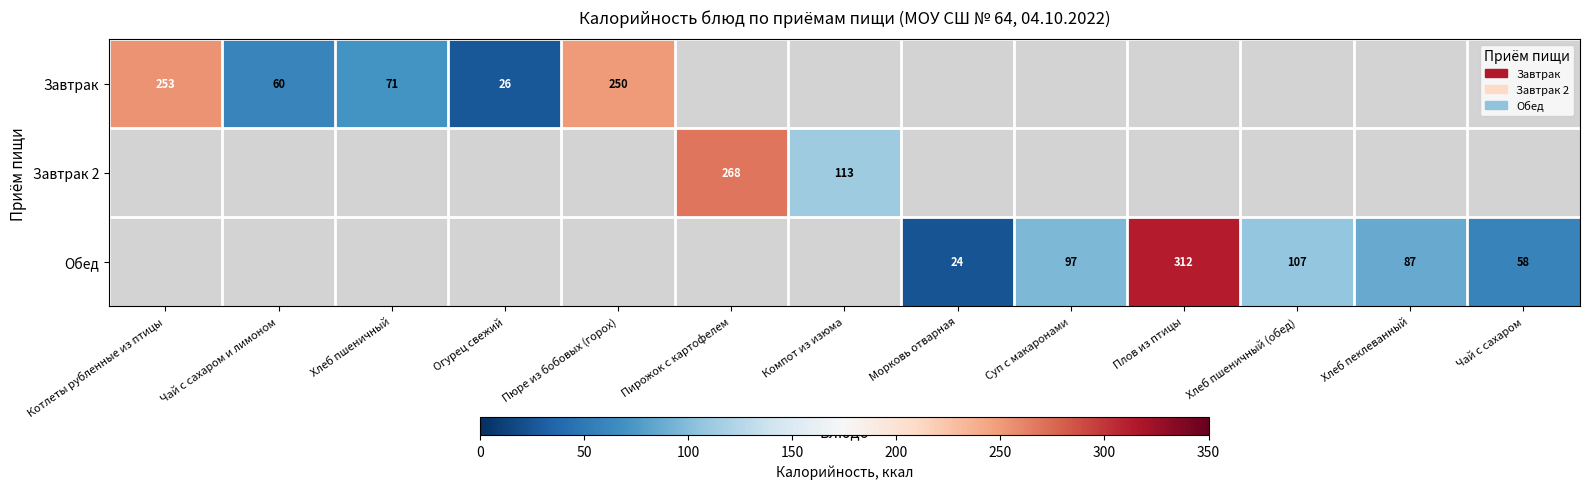

What is the sum of all Завтрак 2 values?

381